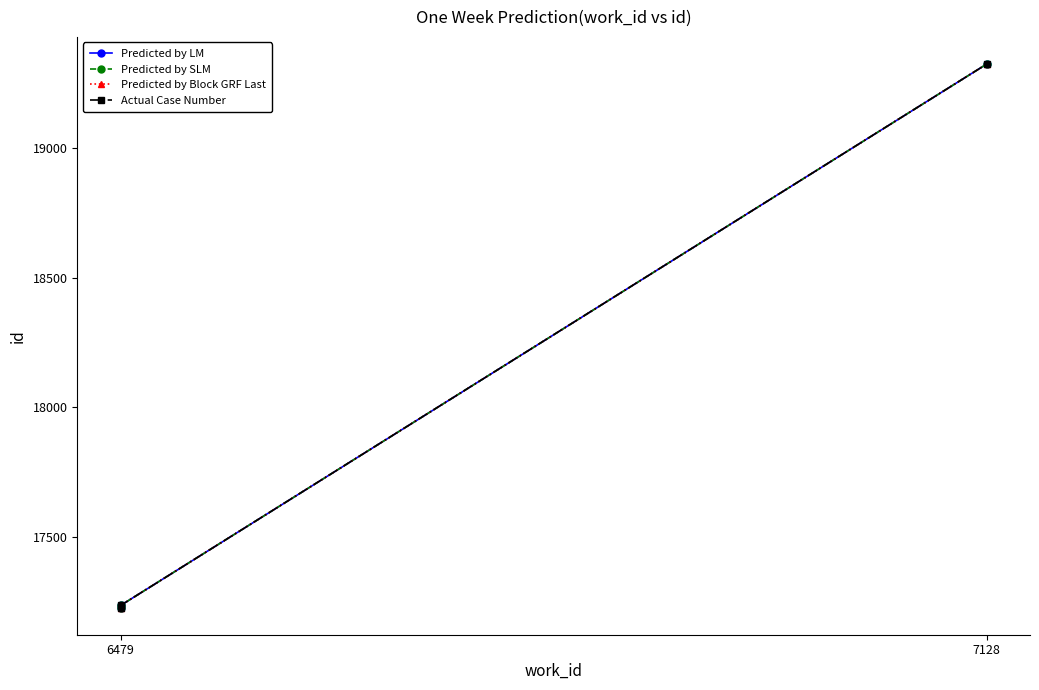

Does the chart have visible grid lines?

No